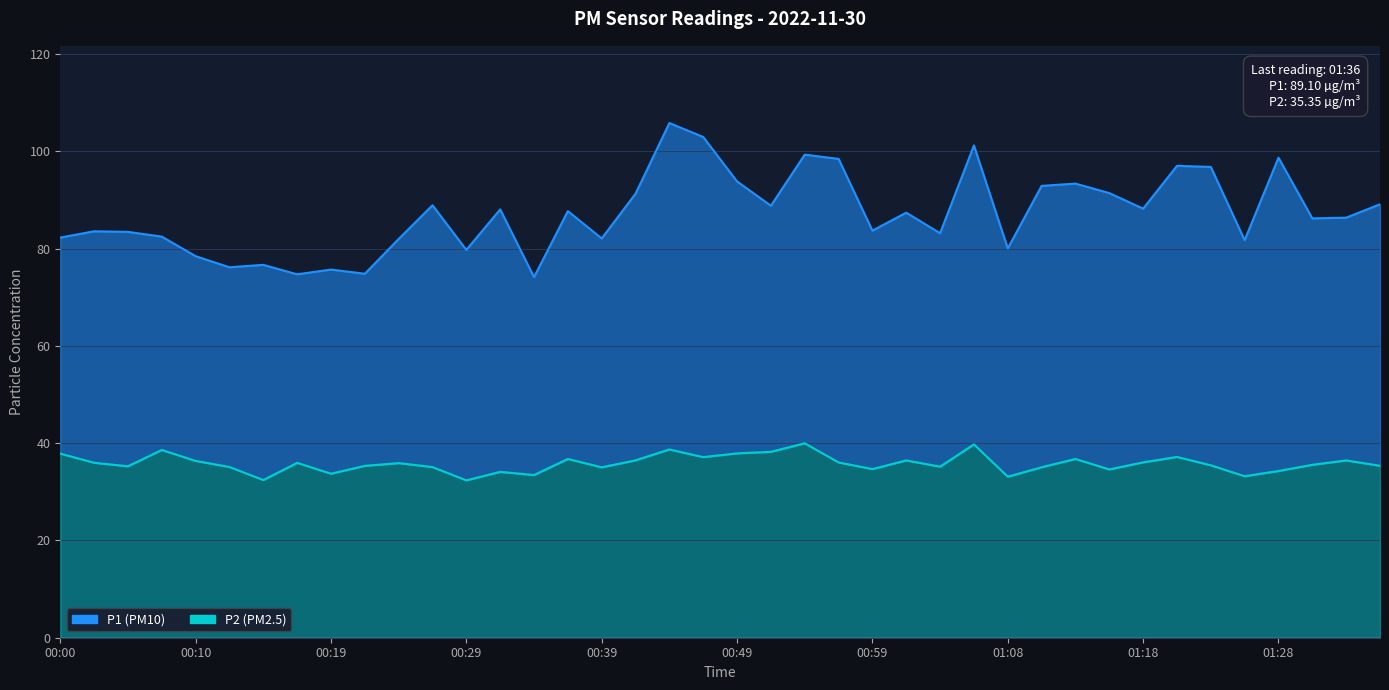

What is the average value of the P2 series?

35.8